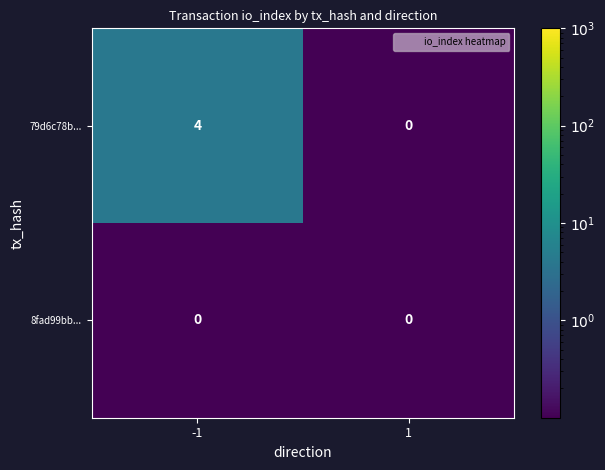

How many data points does each series have?

2